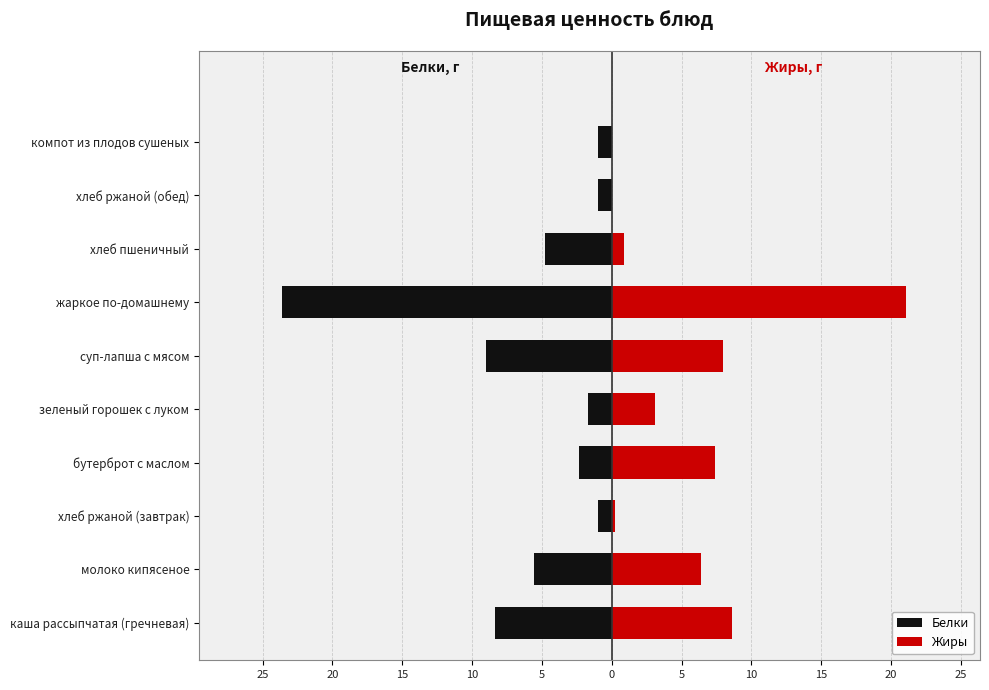

The Белки series shows -10.0 at молоко кипясеное. True or false?

False